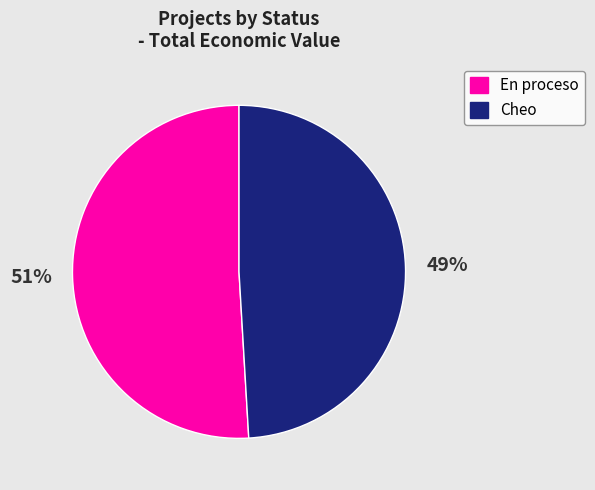

Is there any slice that represents more than half of the pie?

Yes